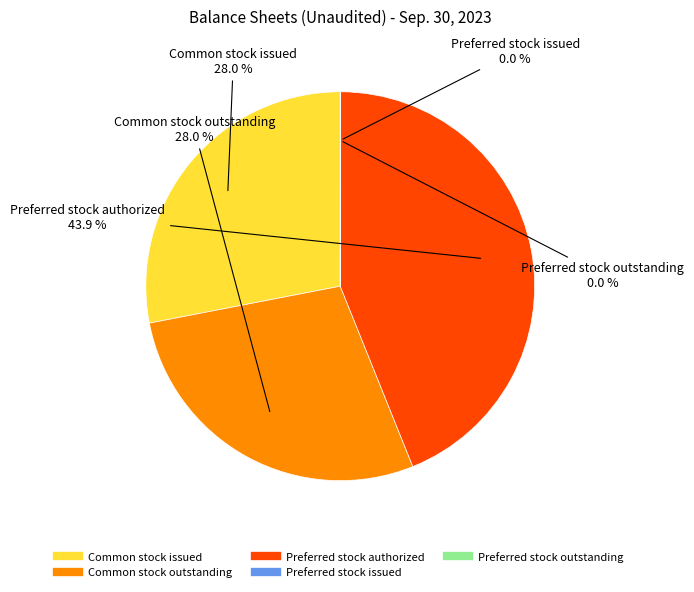

Does any single category account for the majority?

No